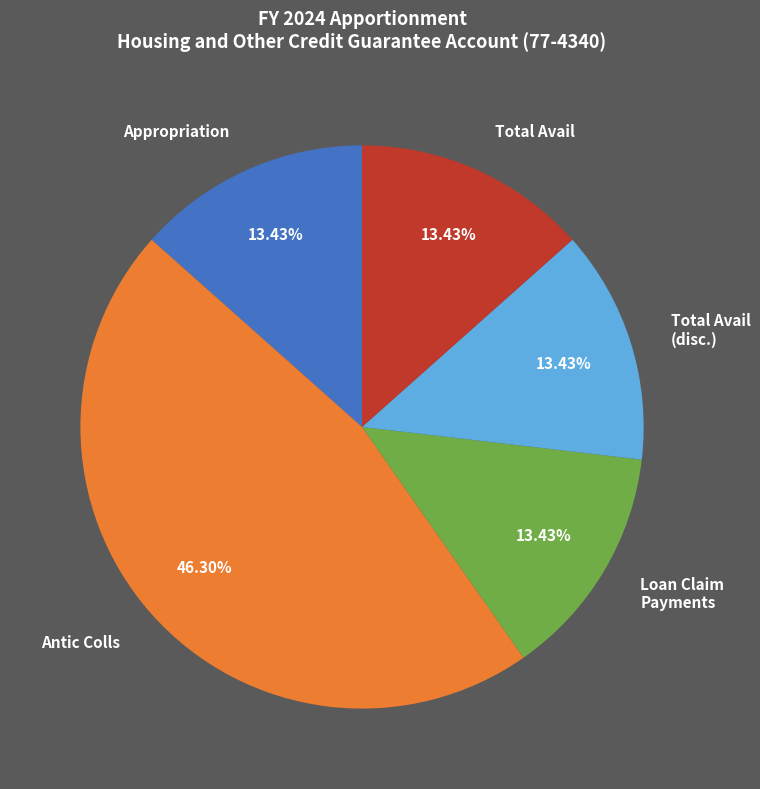

Does any single category account for the majority?

No